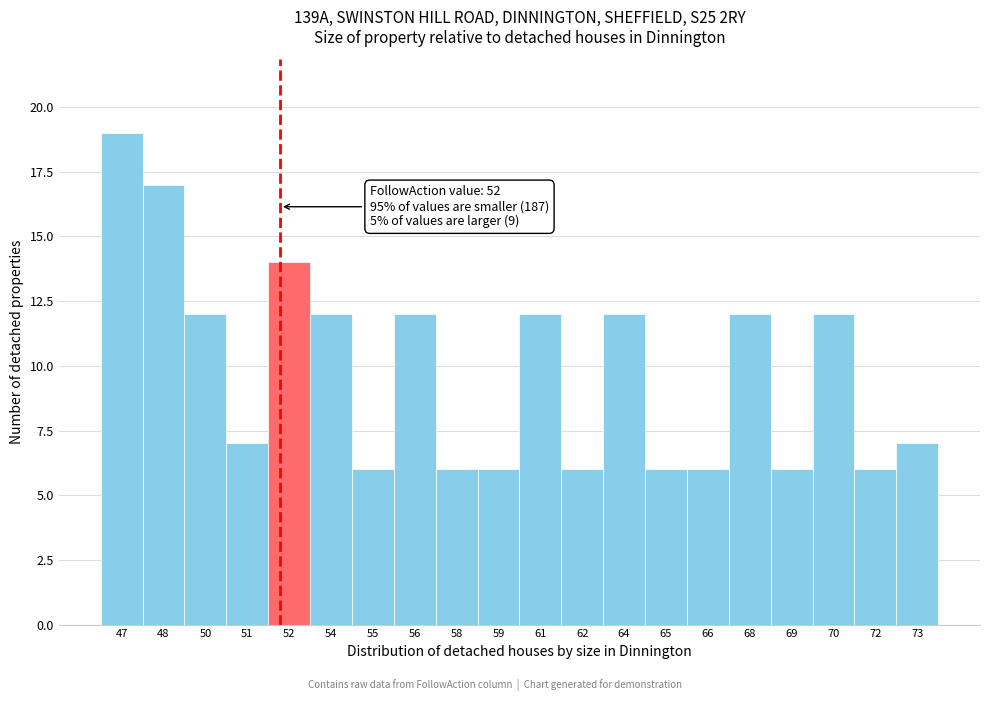

Reading right to left, transcribe all the data shown in this chart.

73=7	72=6	70=12	69=6	68=12	66=6	65=6	64=12	62=6	61=12	59=6	58=6	56=12	55=6	54=12	52=14	51=7	50=12	48=17	47=19